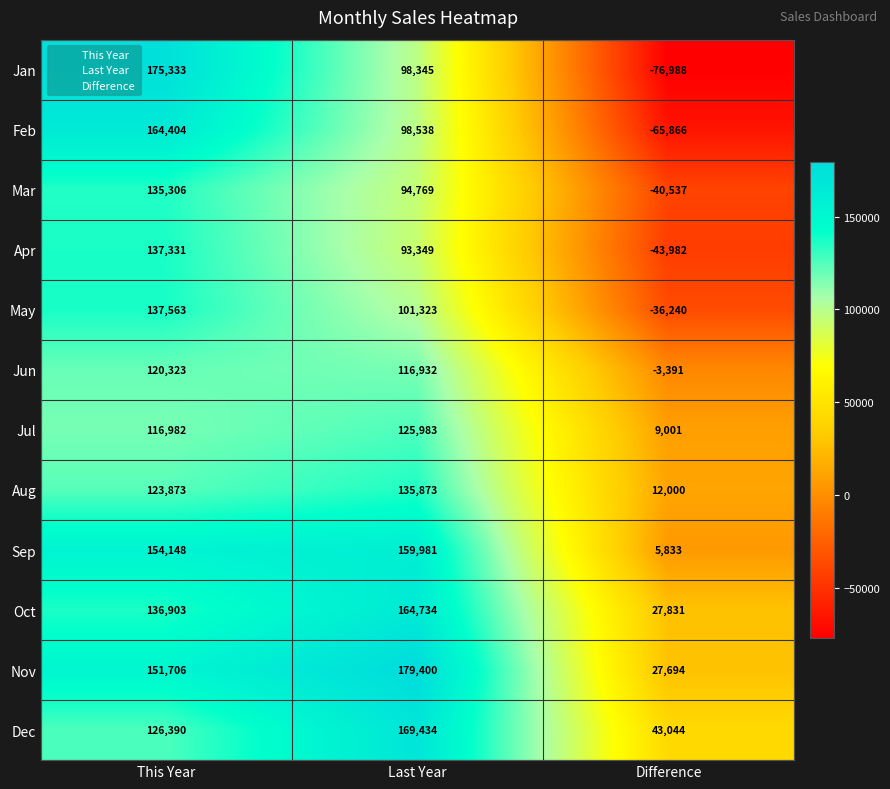

Rank the series by their maximum value, from lowest to highest.

Jun, Jul, Mar, Aug, Apr, May, Sep, Feb, Oct, Dec, Jan, Nov